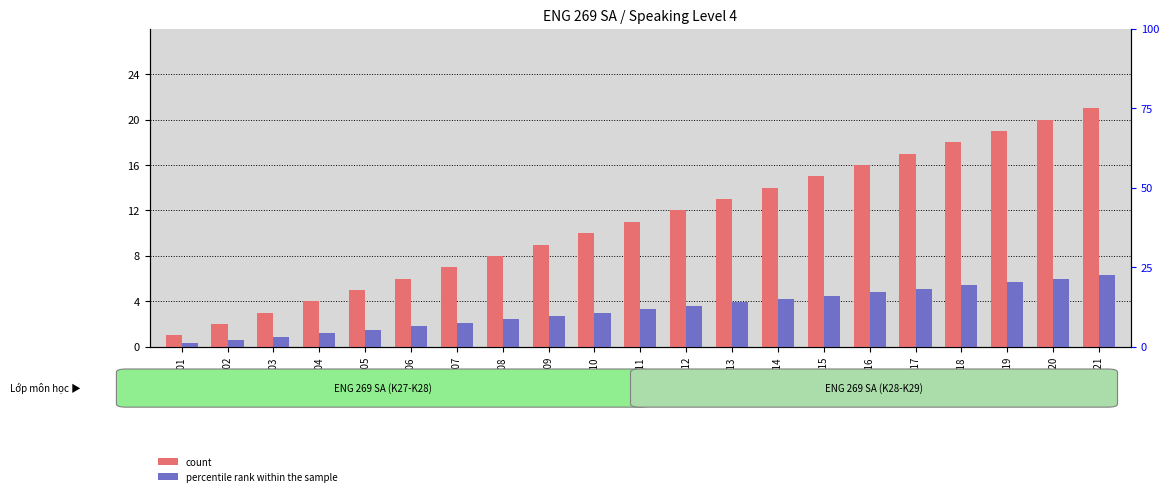

What is the sum of the count values at STT20 and STT16?

36.0